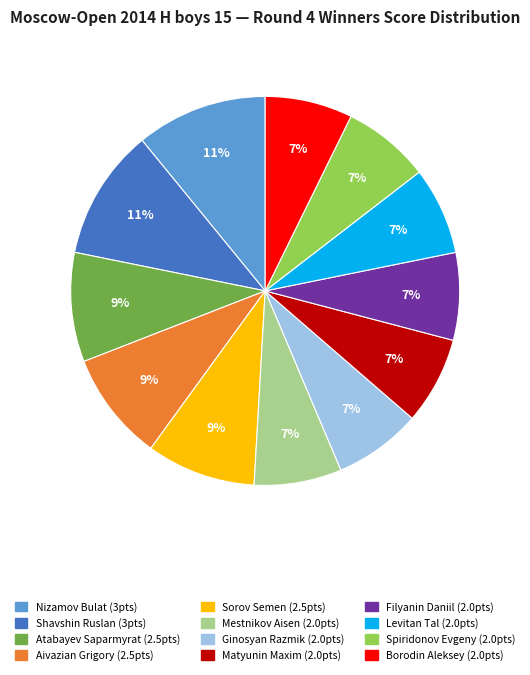

To the nearest percent, what is the difference between the Atabayev Saparmyrat and Levitan Tal slice percentages?

2%